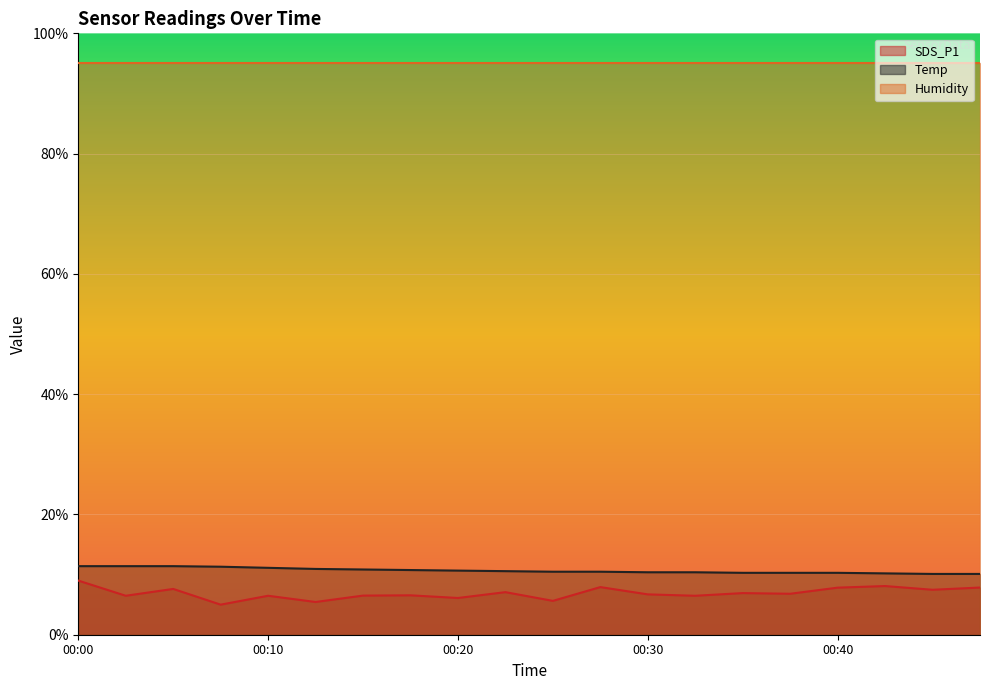

How many lines are shown in the chart?

3